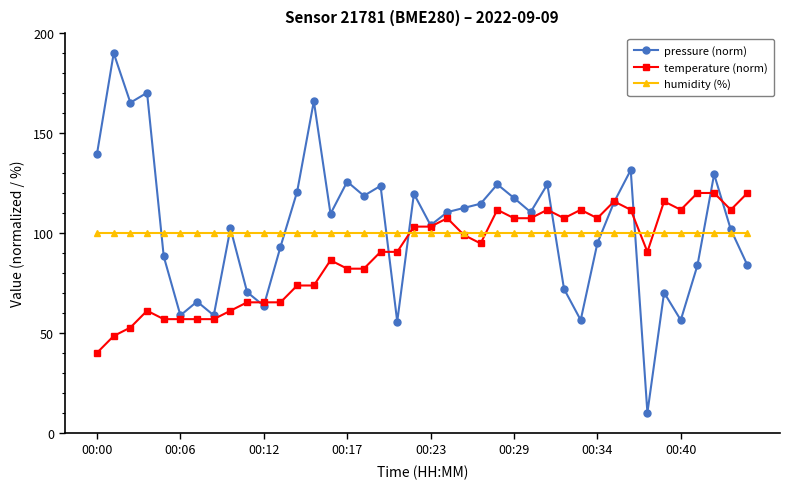

What is the difference between the maximum and minimum values in the temperature (norm) series?

80.0